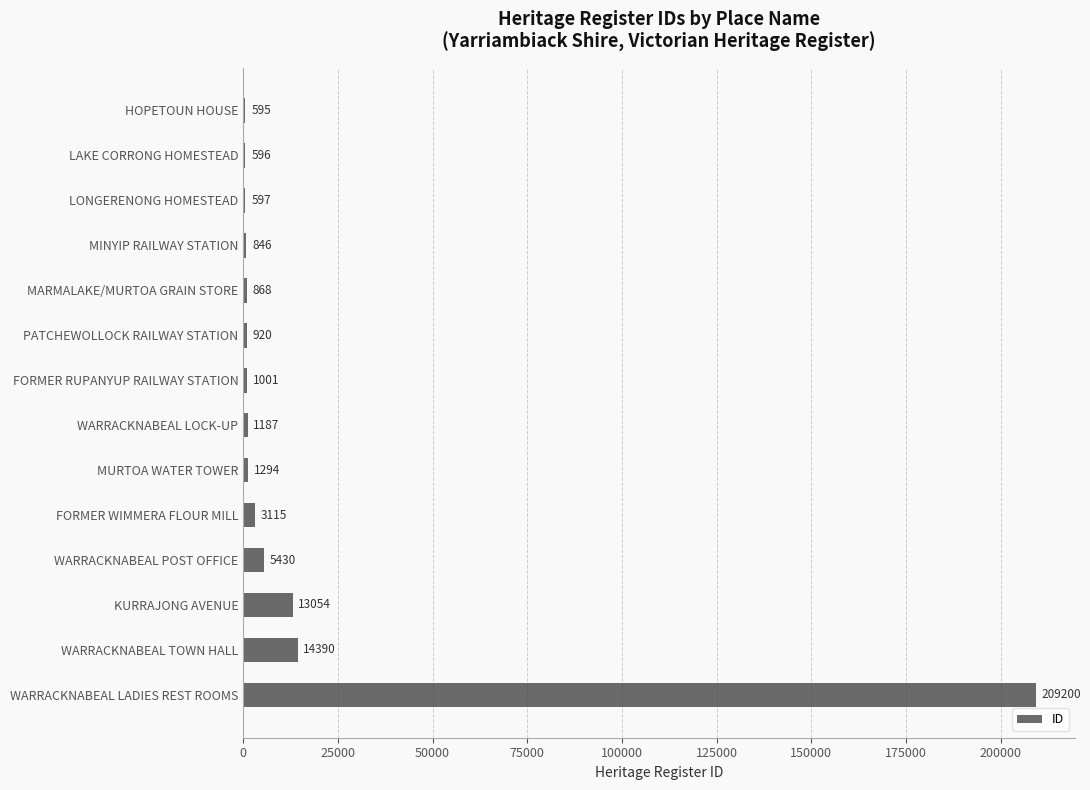

What is the maximum value shown in the chart?

209200